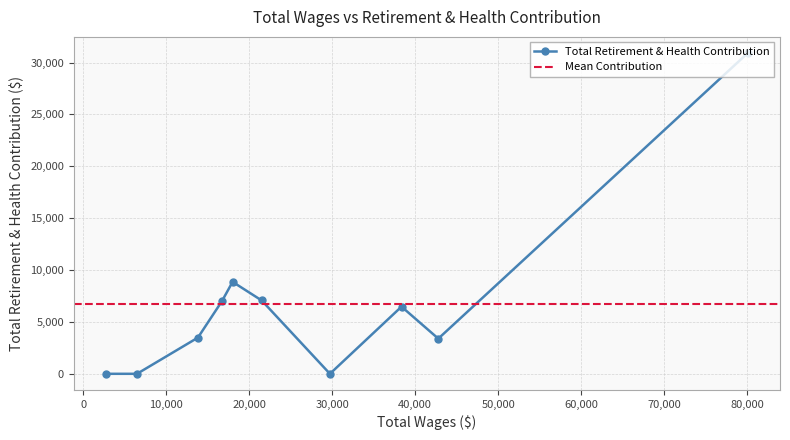

What is the average value?

6721